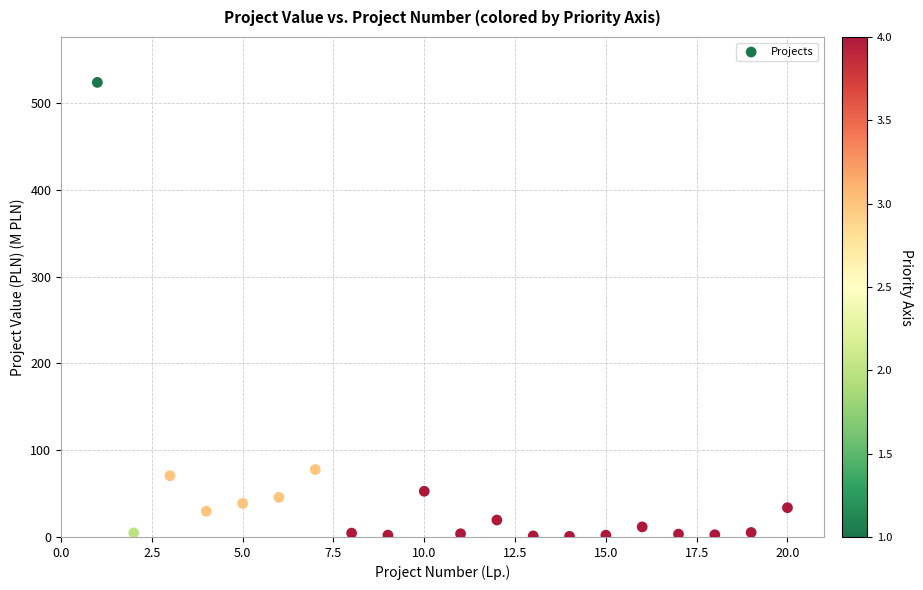

What is the range of Y values (max minus min)?

523.1